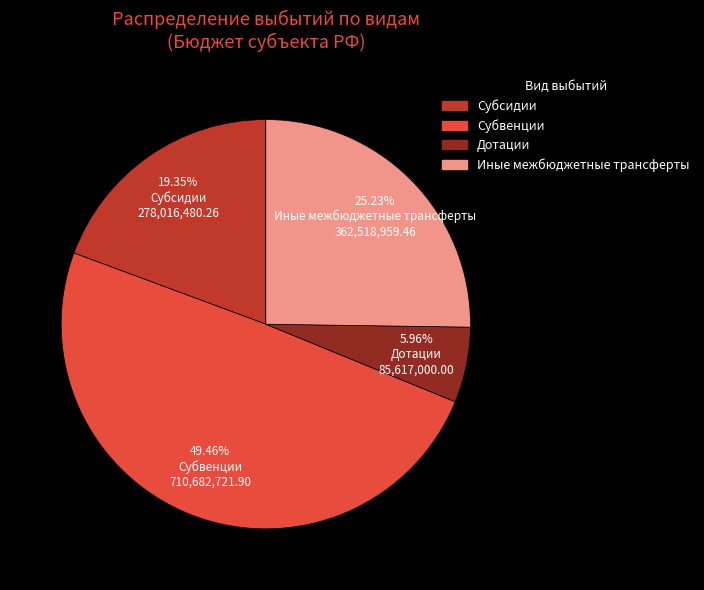

How many slices are in this pie chart?

4